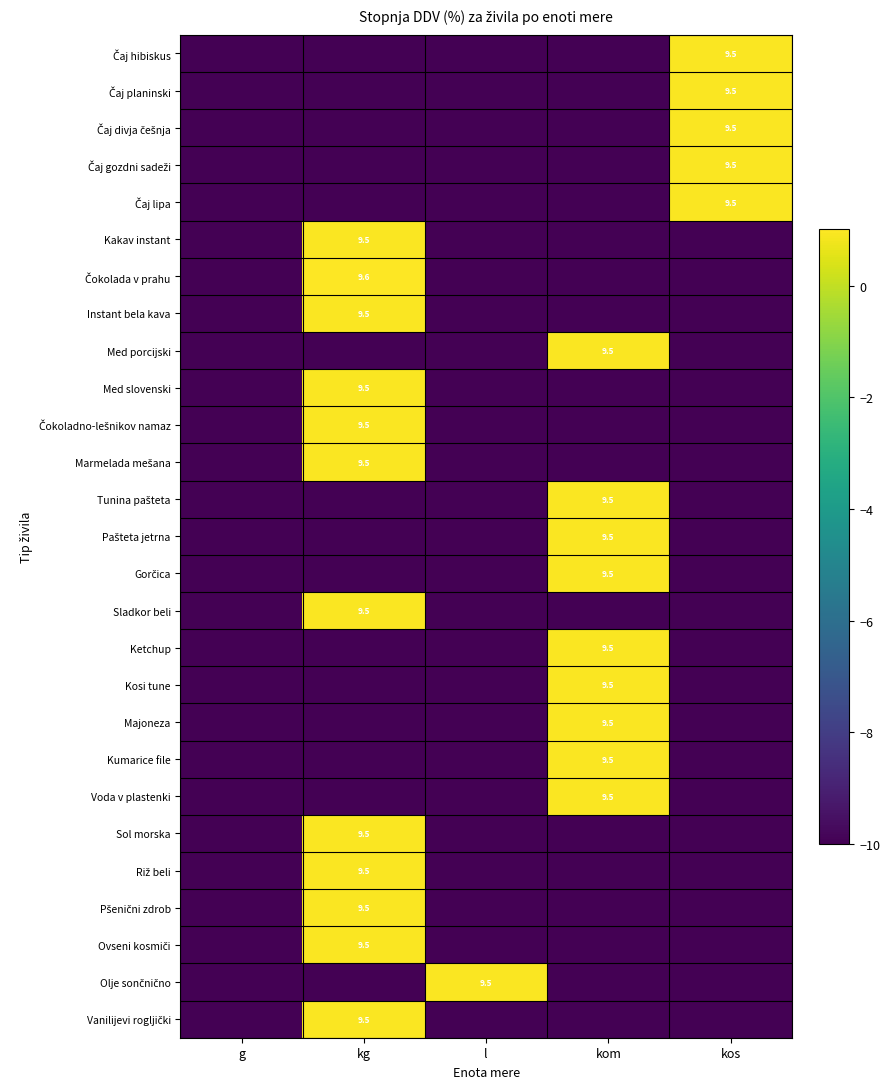

What is the sum of the Voda v plastenki values at g and l?

-20.0